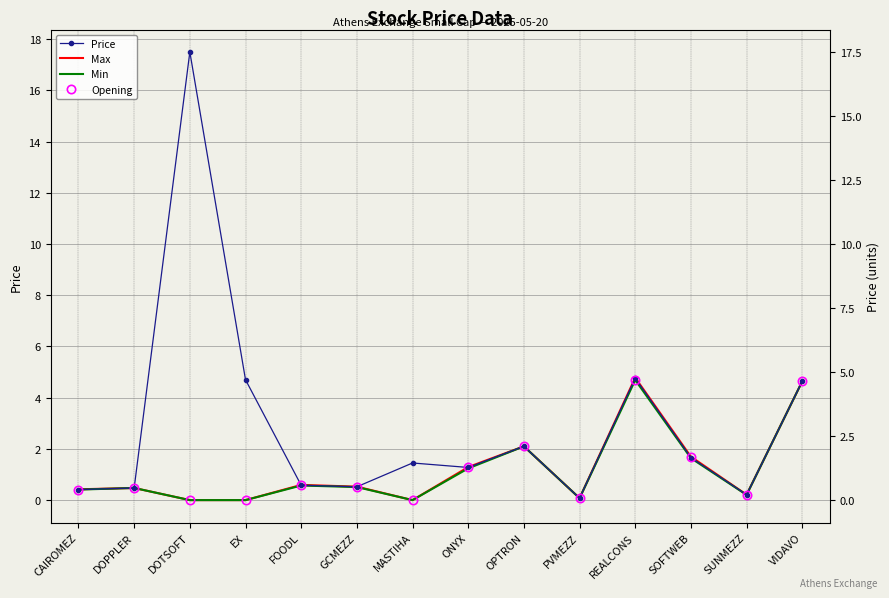

Which series ends up on top after the final intersection of Price and Opening?

Opening